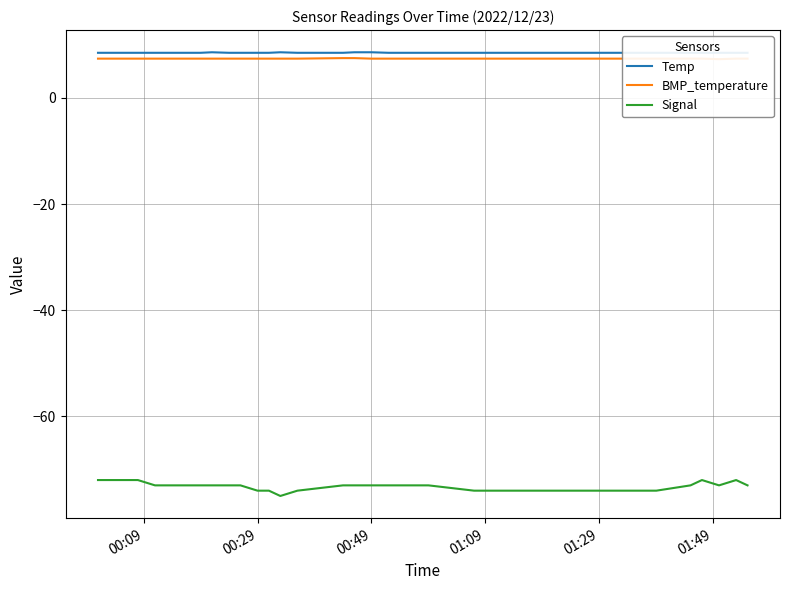

What is the average value of the Temp series?

8.5